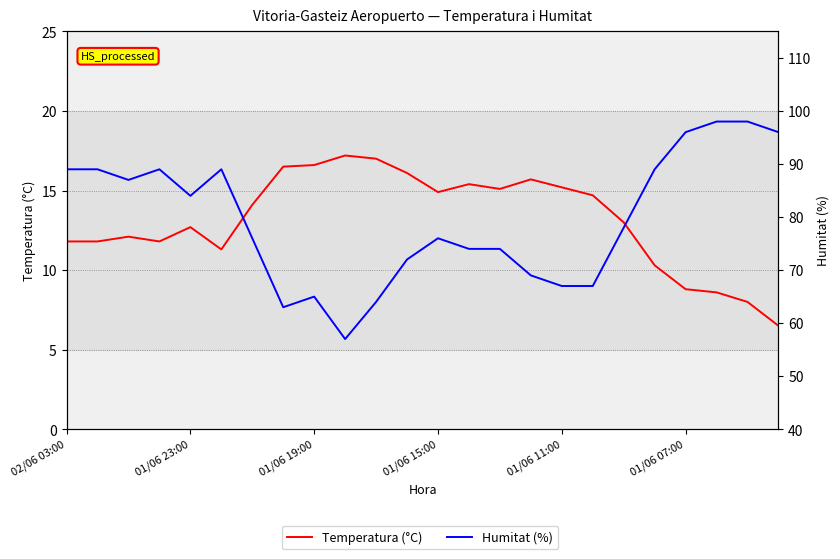

Which series has the widest spread of values?

Humitat (%)